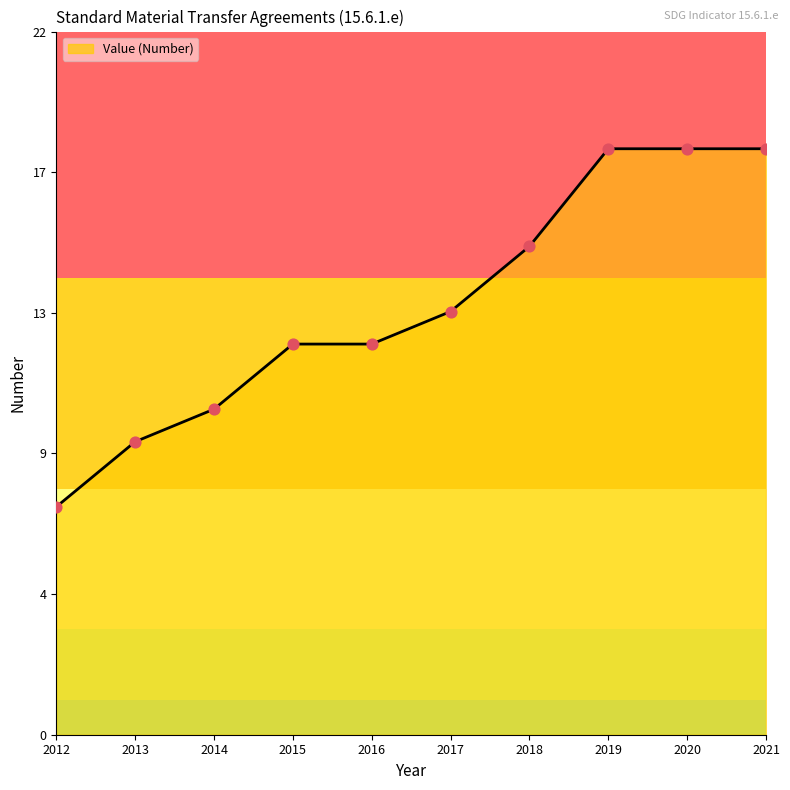

Does the chart have visible grid lines?

No